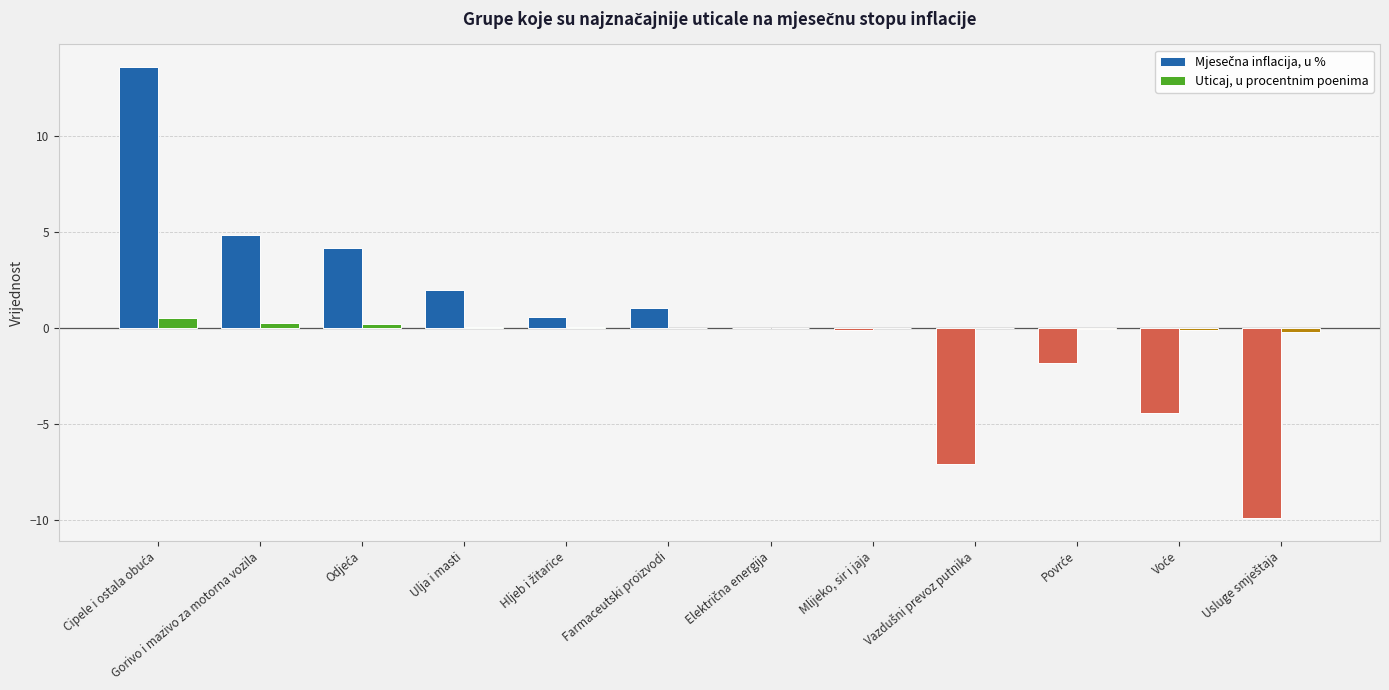

What is the sum of all Uticaj, u procentnim poenima values?

0.6